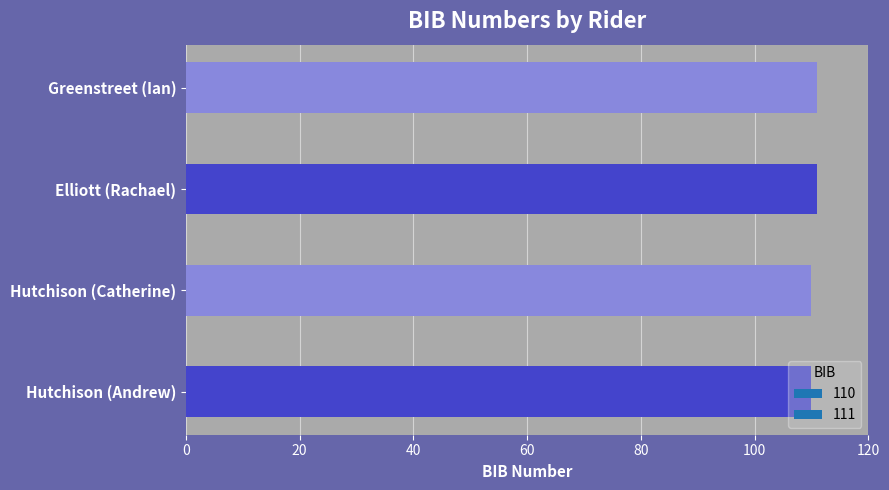

Read the value at Greenstreet (Ian).

111